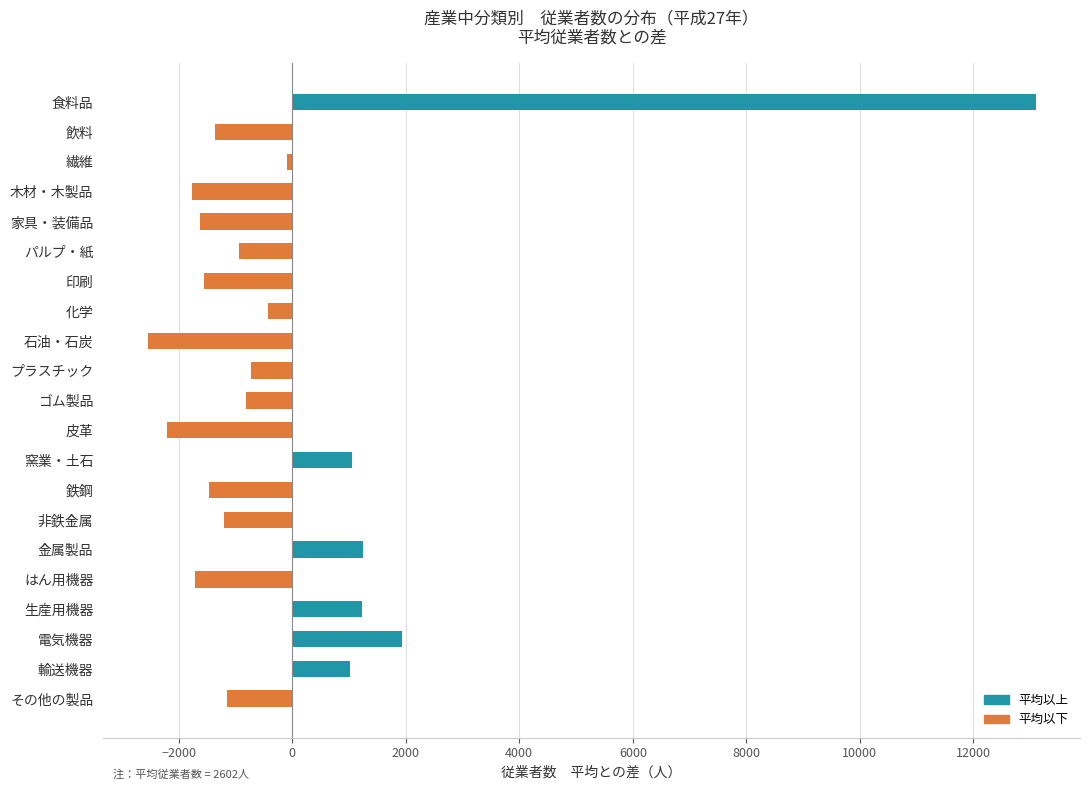

How many data points are less than -938?

11